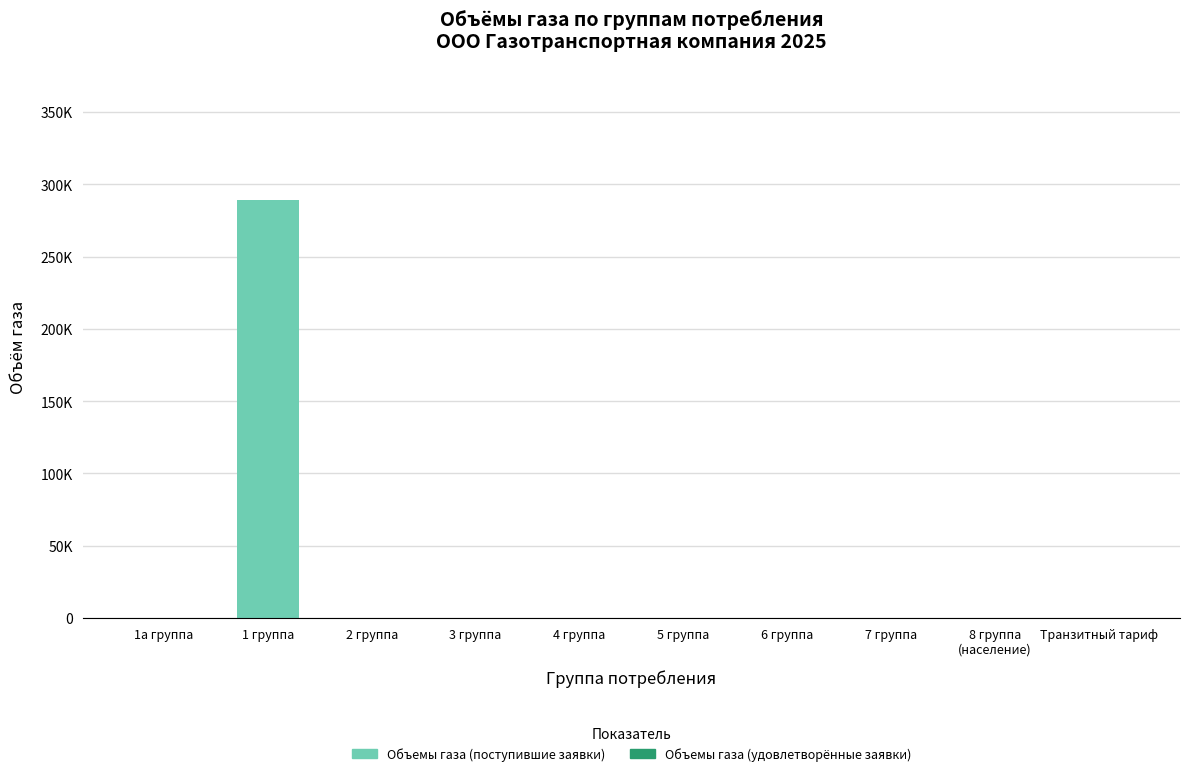

Does the chart contain stacked bars?

No